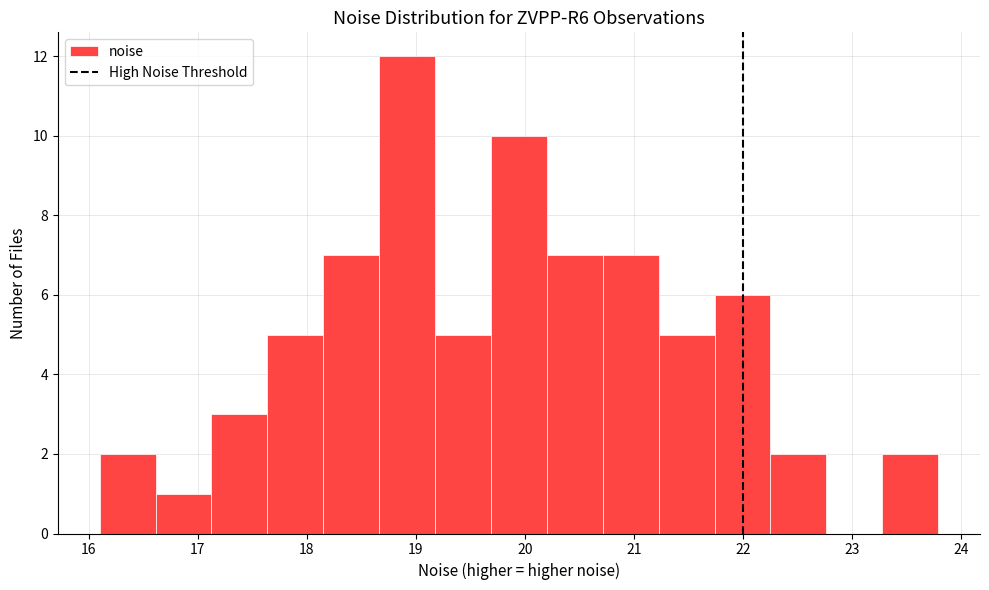

What is the height of the bar covering 22.3 to 22.8 on the x-axis? Neither the bar edges nor the heights are printed on the chart, so give them approximately, as read against the axes.

2